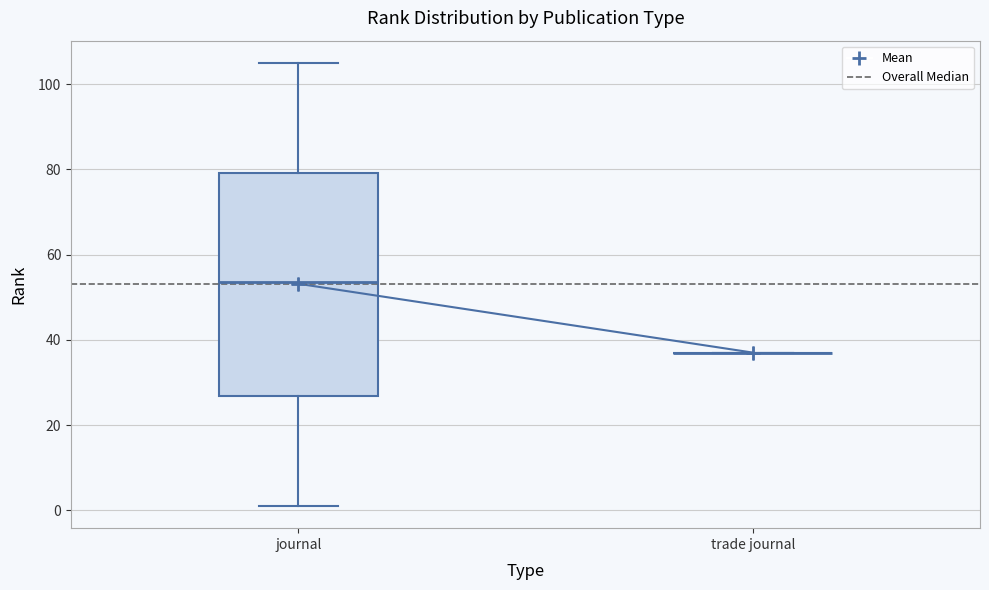

Reading left to right, transcribe this box plot: for each box, give where its median line is, the range the box spans, and where its two whiskers end, as read against the y-axis. The values are not printed on the chart, so give them approximately, as read against the axis.

journal: median 54, box 26 to 80, whiskers 2 to 106
trade journal: box collapsed to a line at 38, whiskers 38 to 38